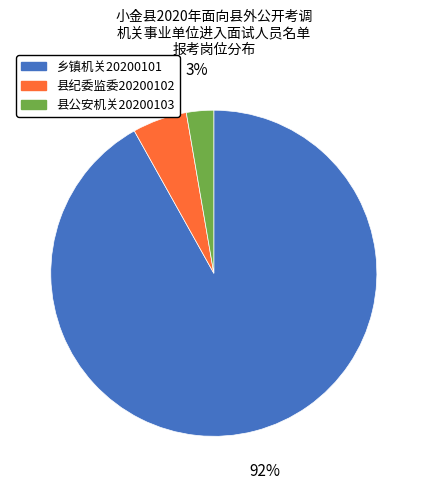

Between 县公安机关20200103 and 县纪委监委20200102, which is larger?

县纪委监委20200102